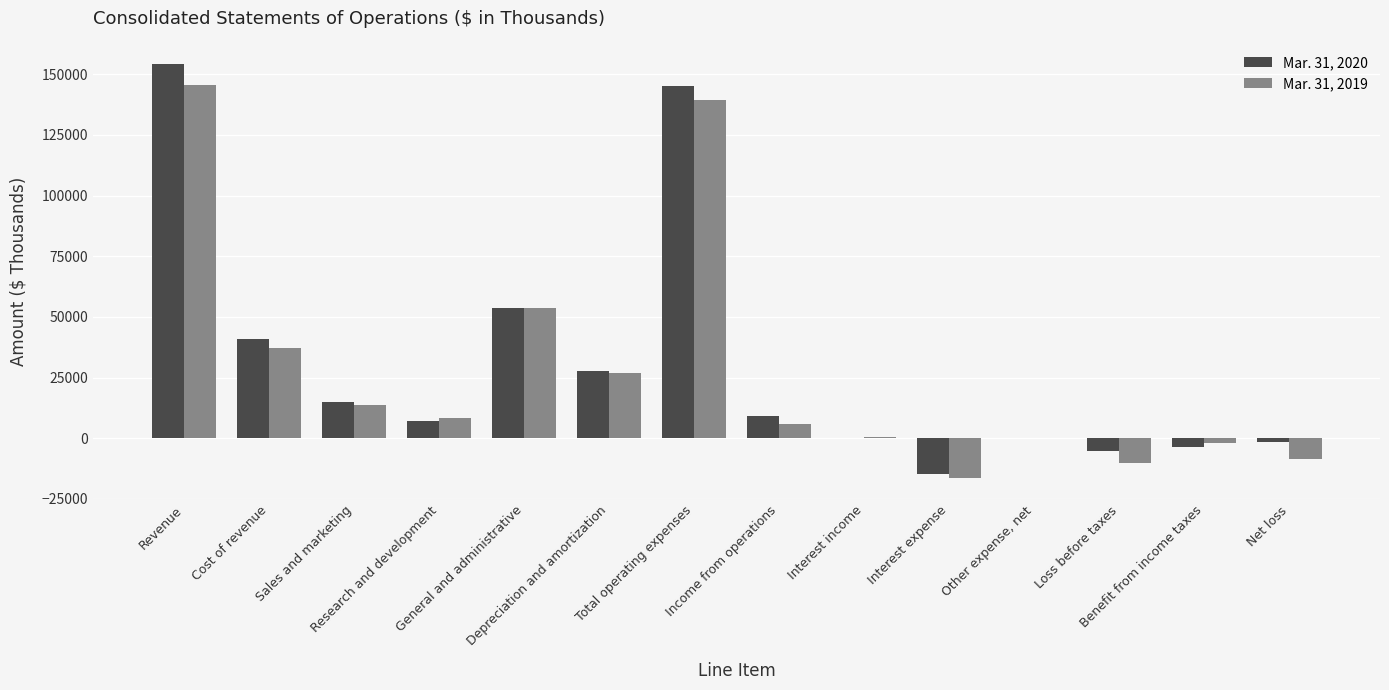

At which label does Mar. 31, 2020 reach its peak?

Revenue